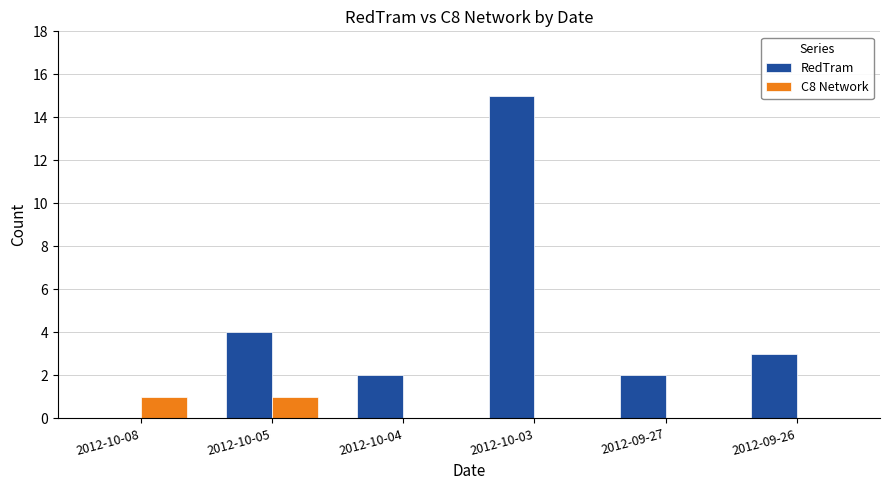

Is the value of C8 Network at 2012-09-27 greater than the value of RedTram at 2012-10-03?

No